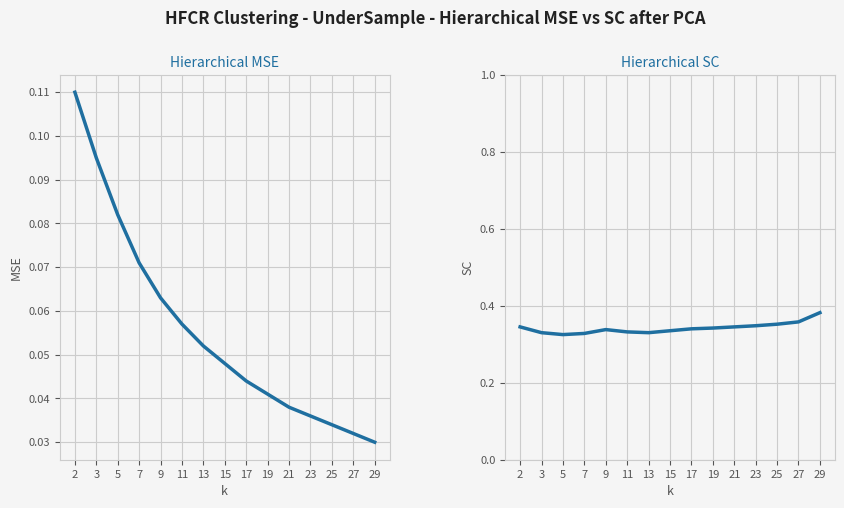

Read the Hierarchical SC value at 19.

0.3